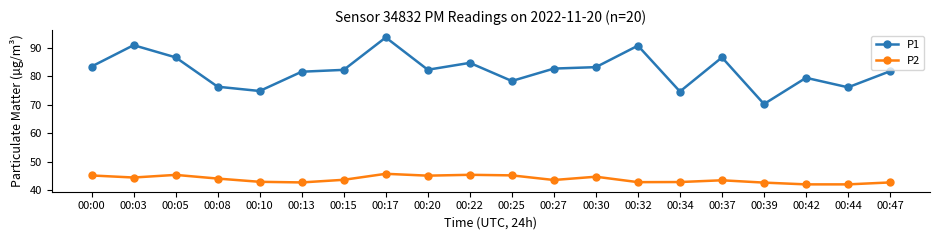

True or false: P2 and P1 intersect in this chart.

False